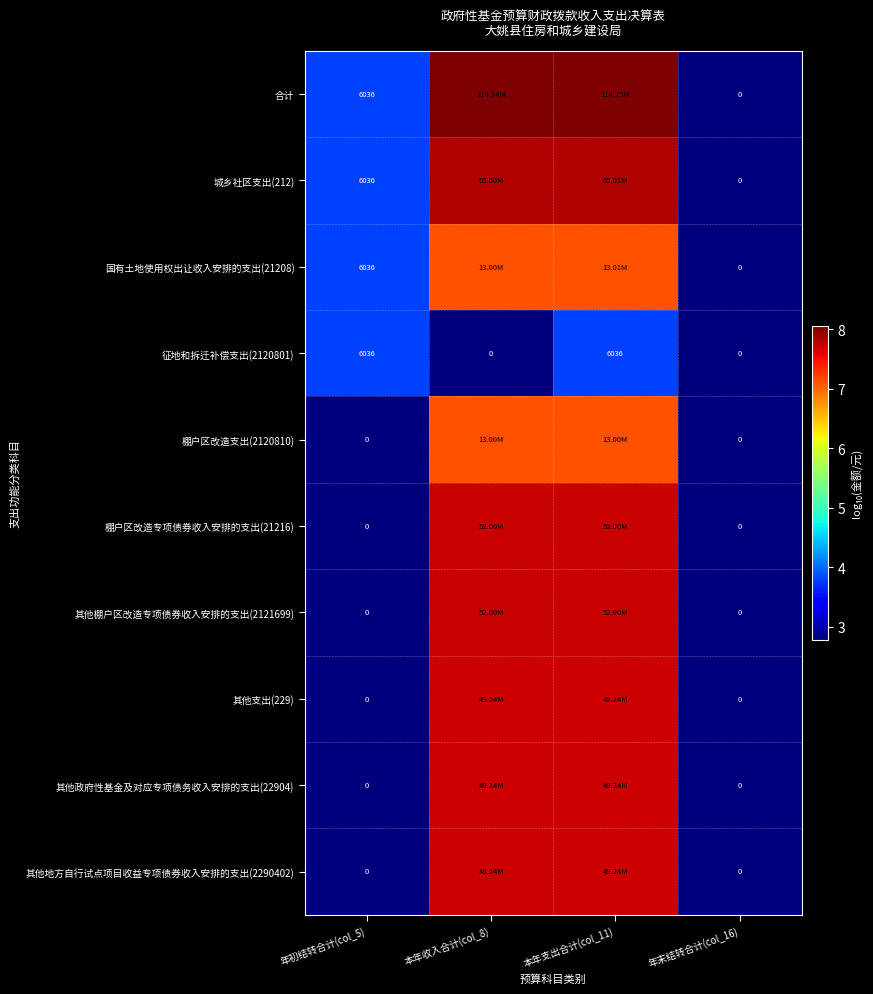

Count the 其他棚户区改造专项债券收入安排的支出(2121699) values in the range 2 to 7.

2